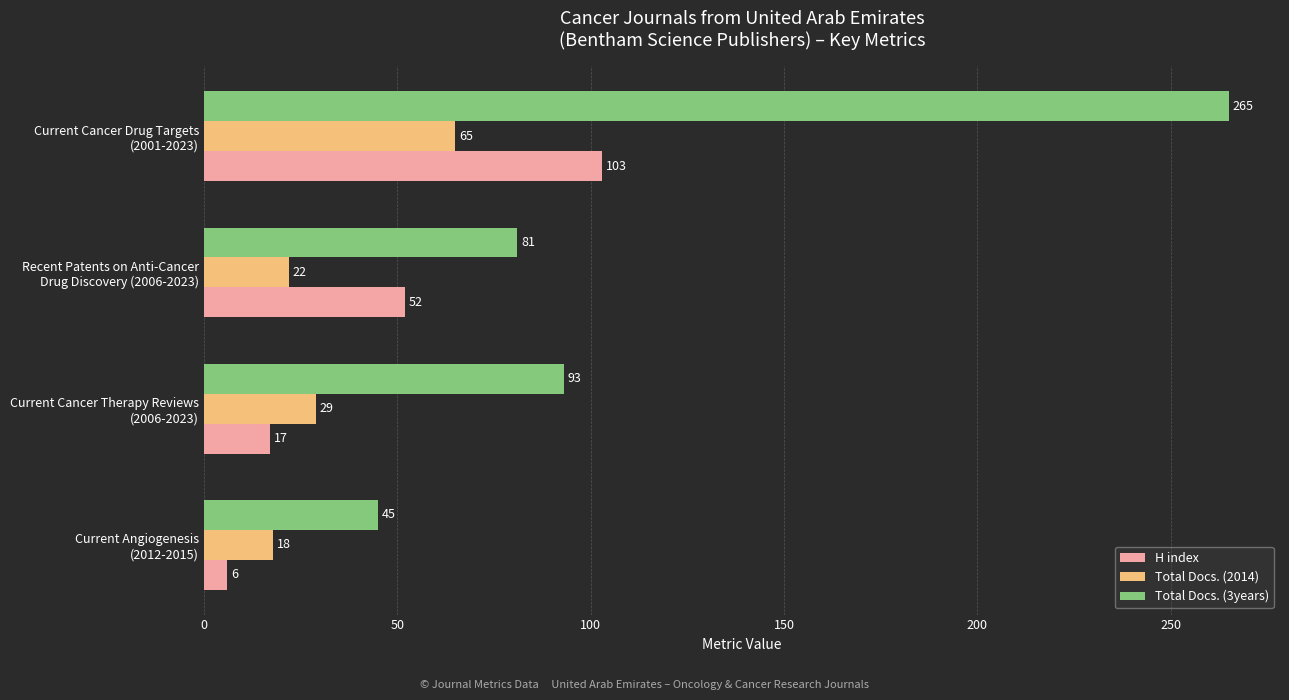

What is the average value of the Total Docs. (2014) series?

34